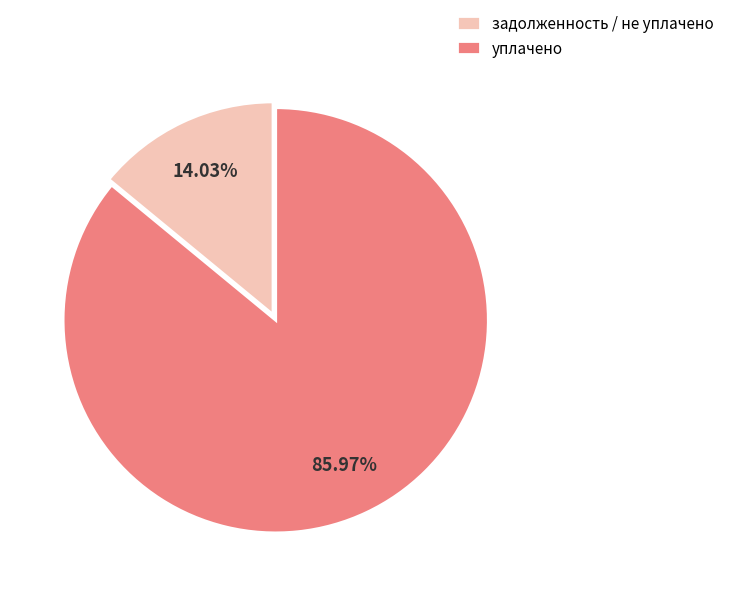

To the nearest percent, what is the difference between the largest and smallest slice percentages?

72%